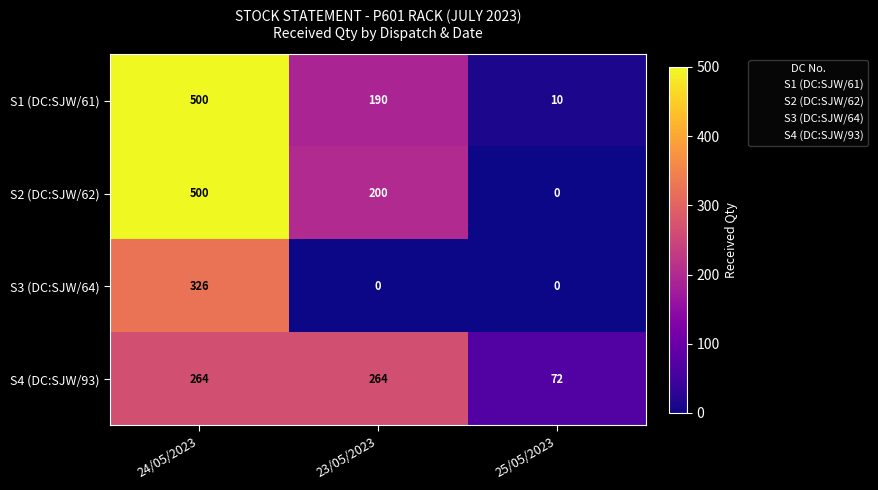

How many data points does each series have?

3